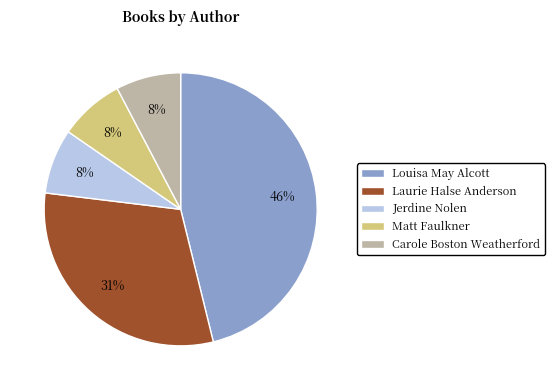

What is the largest slice in the pie chart?

Louisa May Alcott